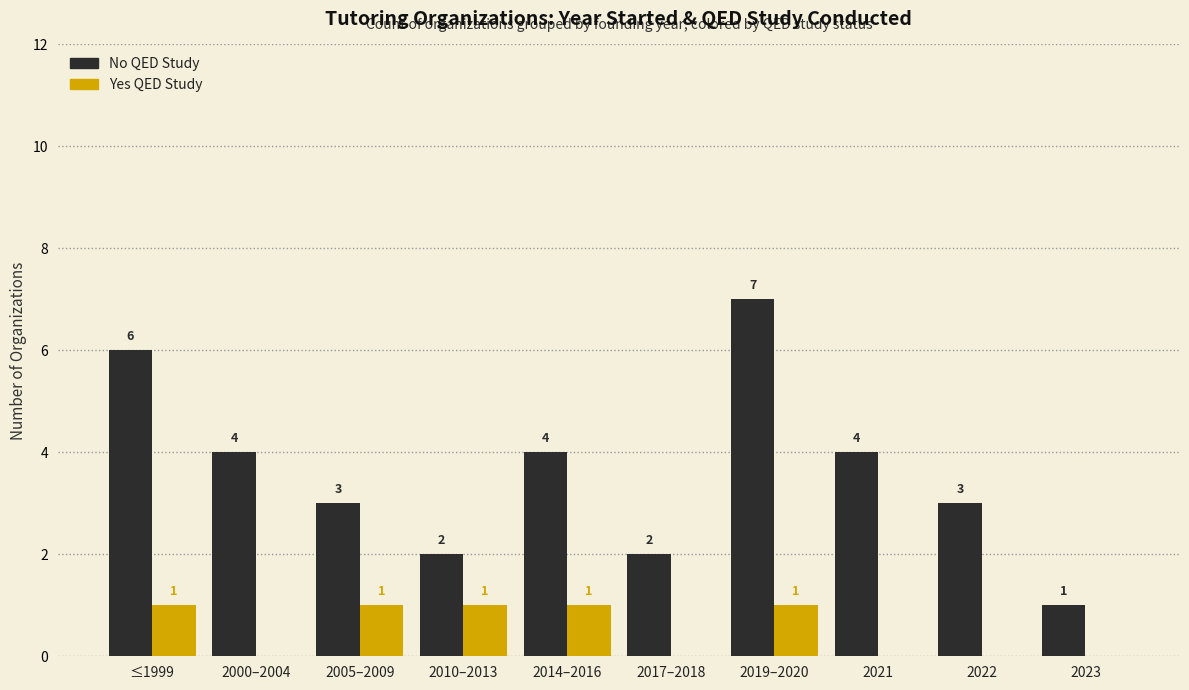

What is the maximum value shown in the chart?

7